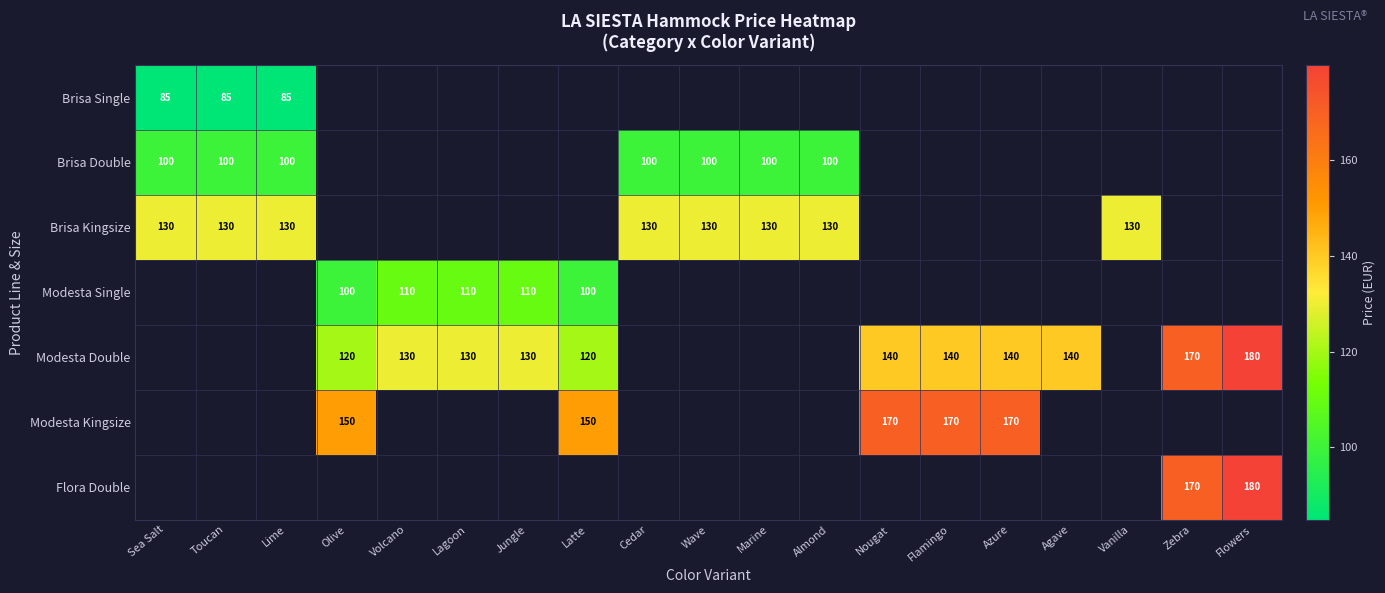

What is the sum of the Brisa Kingsize values at Wave and Sea Salt?

260